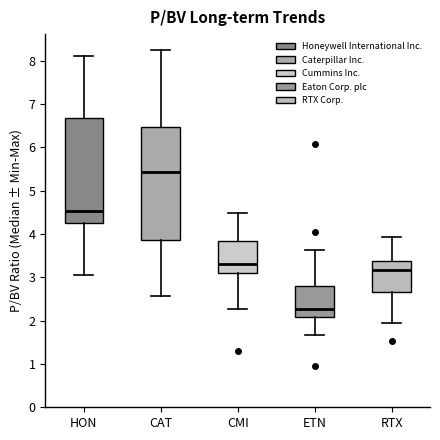

Which box is the tallest, from its lower edge to its upper edge?

CAT